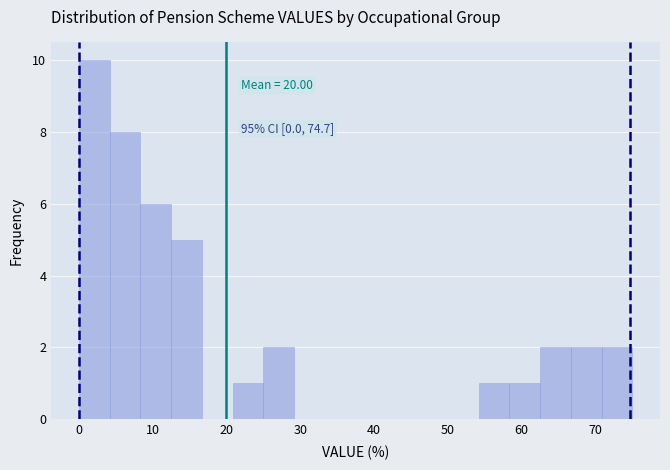

Which range on the x-axis has the tallest bar?

0 to 4